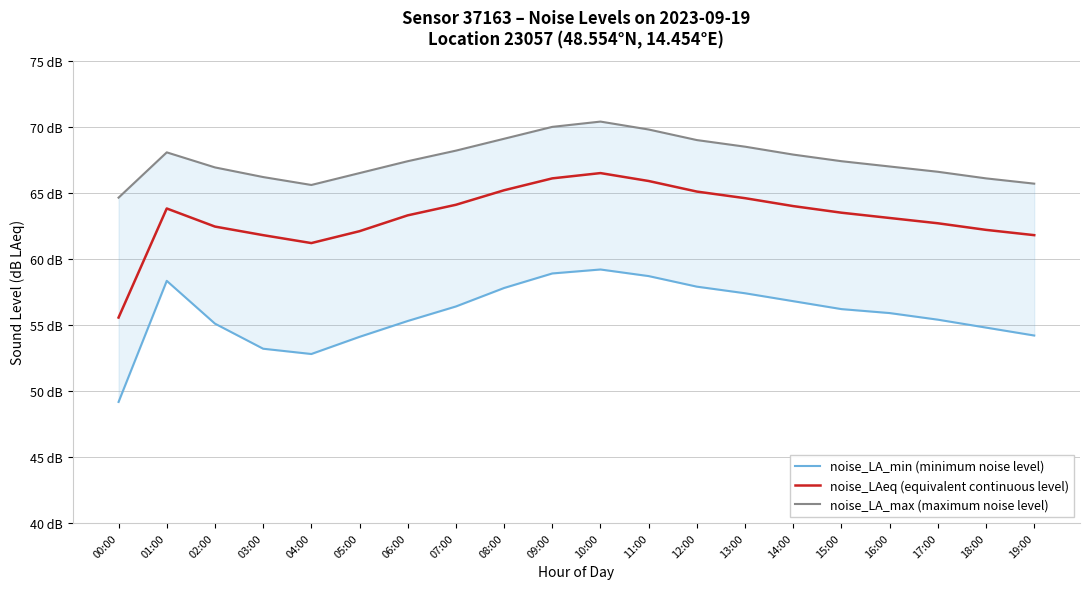

At which category is the sum across all series the highest?

10:00